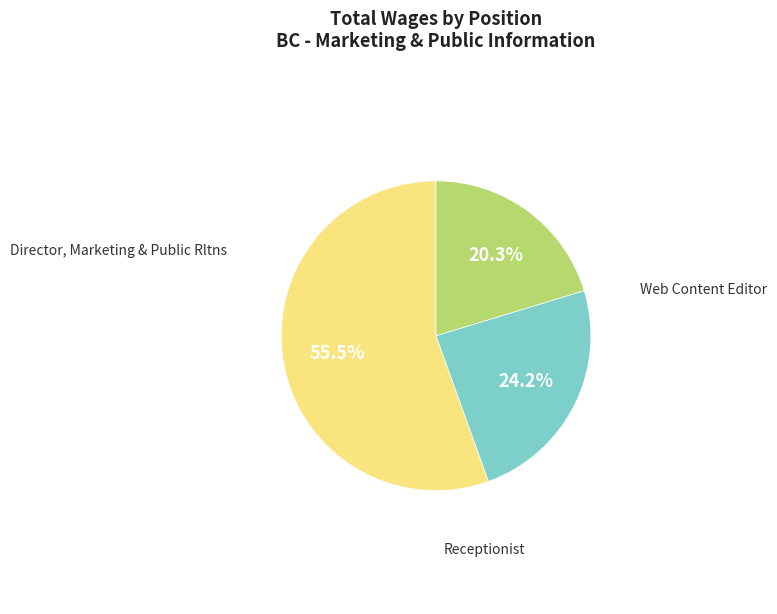

Is there a majority slice in this chart?

Yes